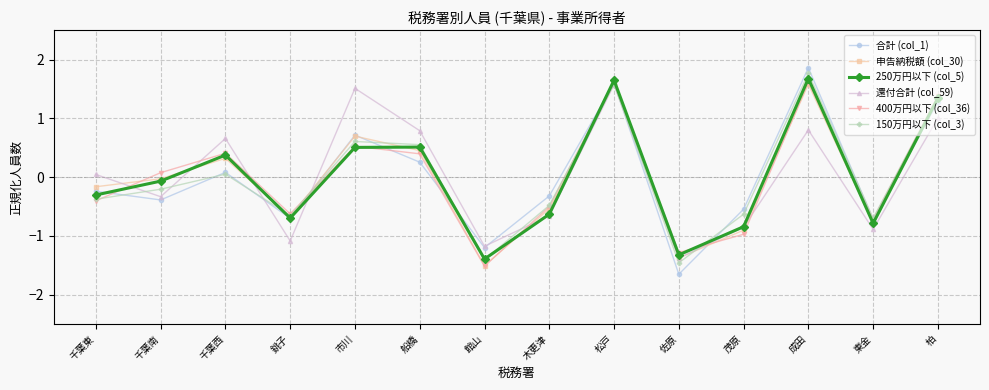

Where is 還付合計 (col_59) nearest to the value 0?

千葉東